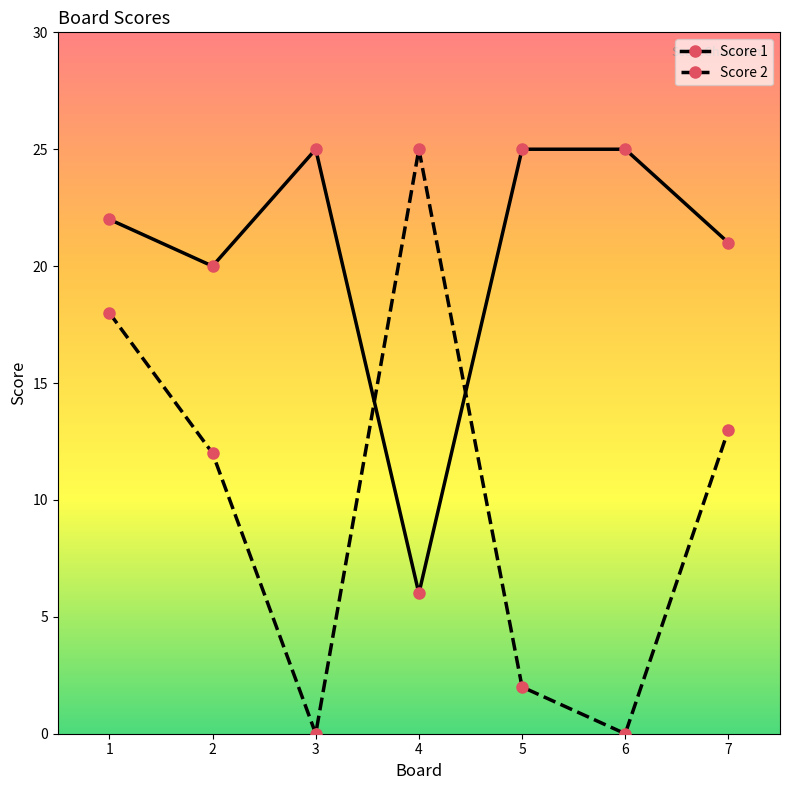

The Score 1 series shows 25 at 5. True or false?

True